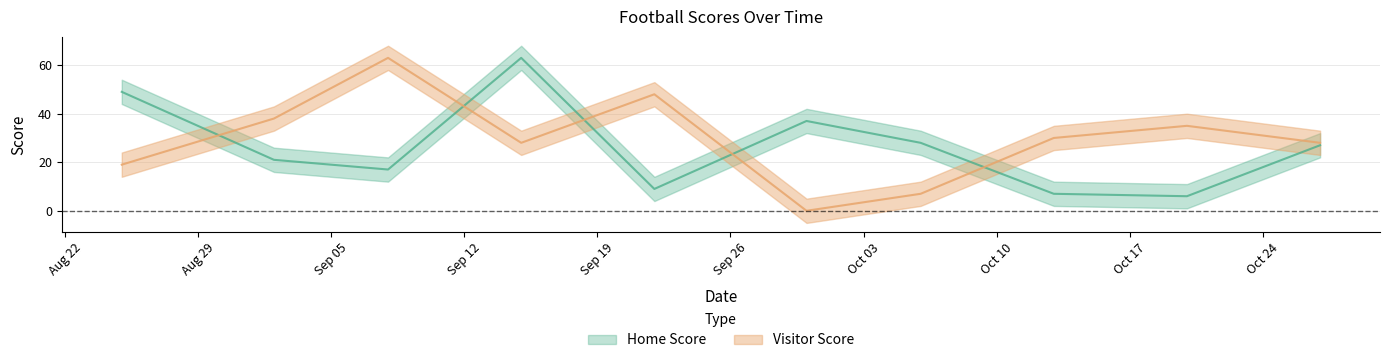

How many lines are shown in the chart?

2